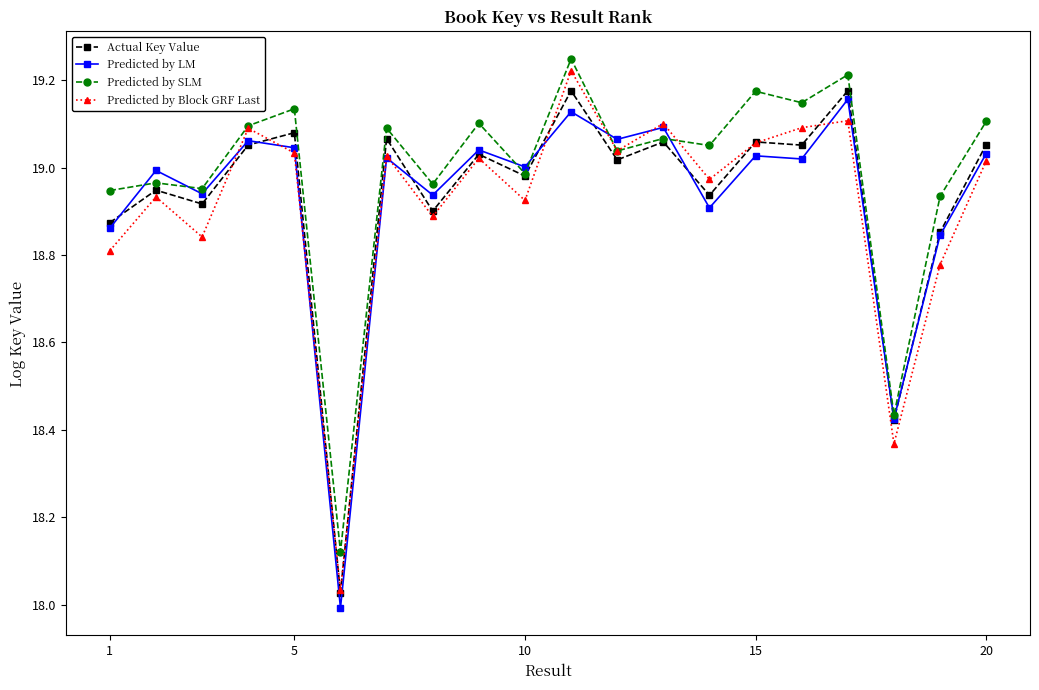

In Predicted by Block GRF Last, how many points are higher than both neighbors (excluding endpoints)?

7